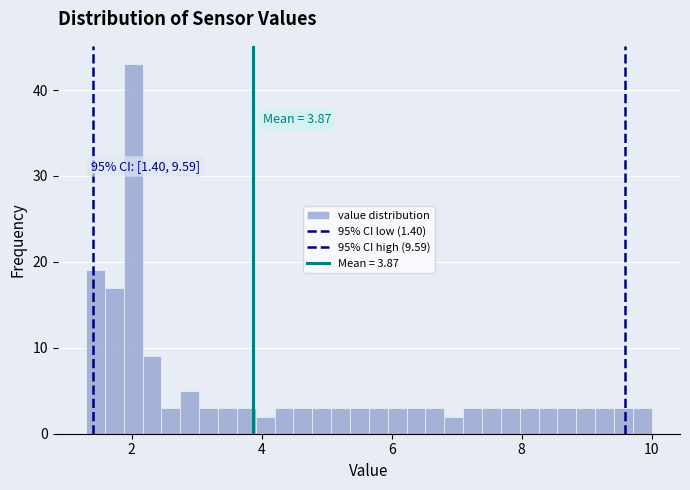

Read against the x-axis, roughly where is the centre of the tallest bar?

2.0